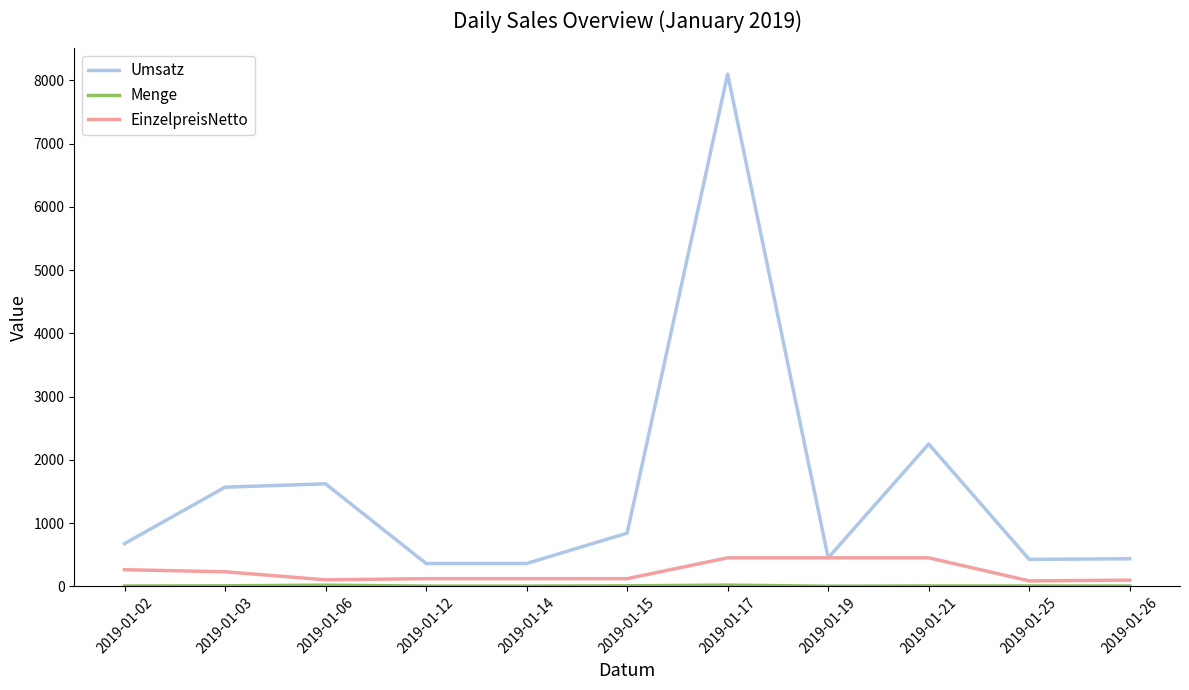

How many distinct data groups are displayed?

3